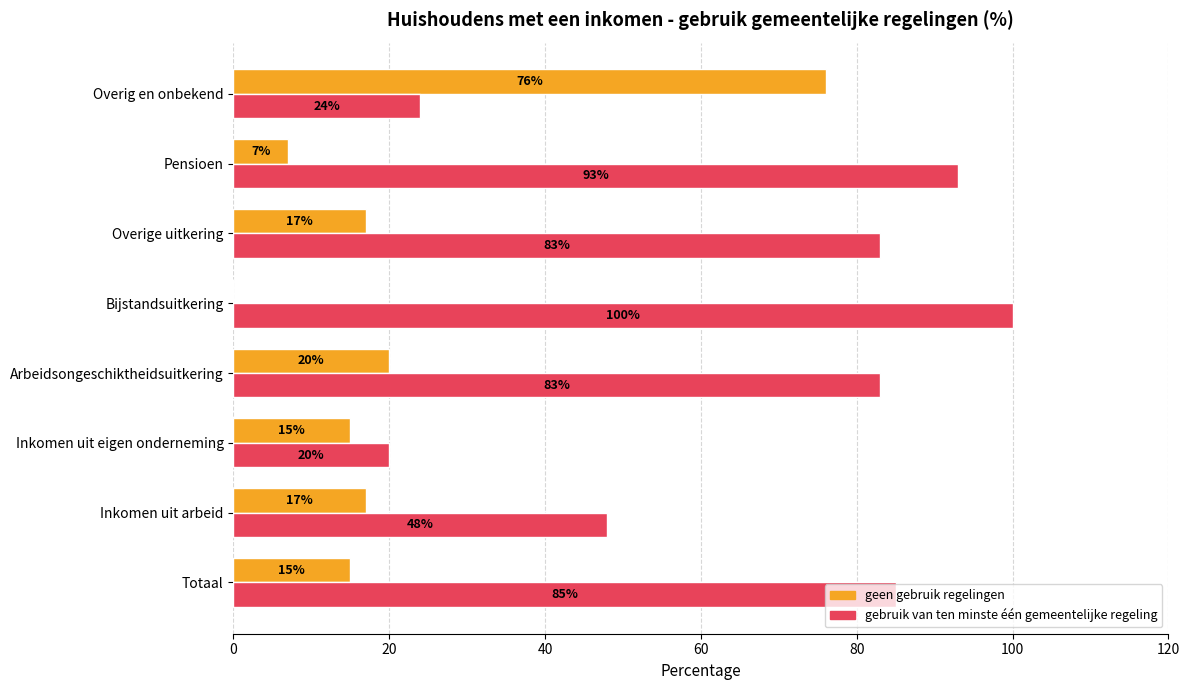

What is the sum of all geen gebruik regelingen values?

167